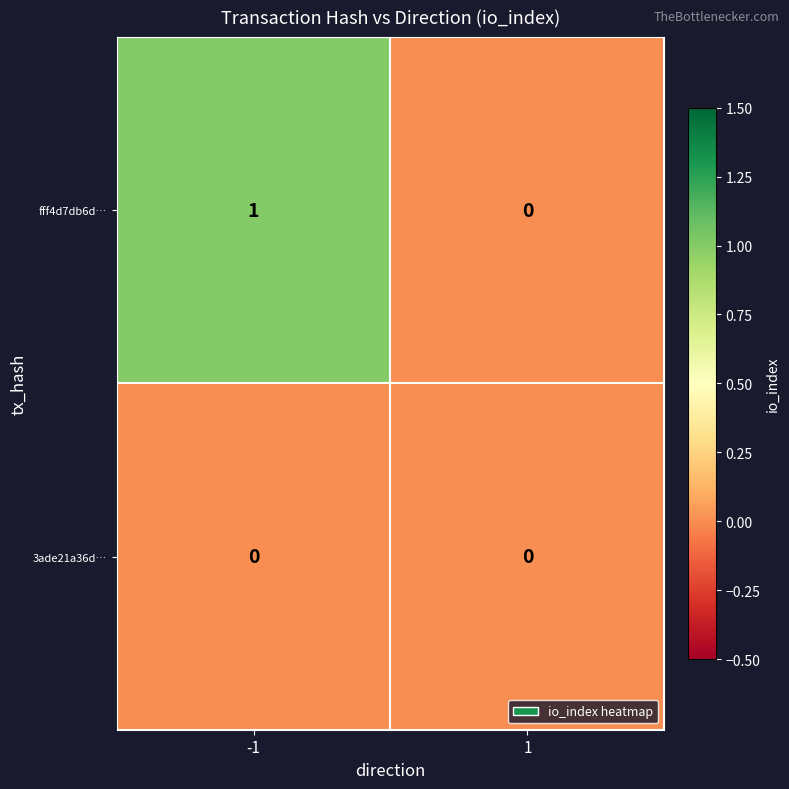

What is the maximum value shown in the chart?

1